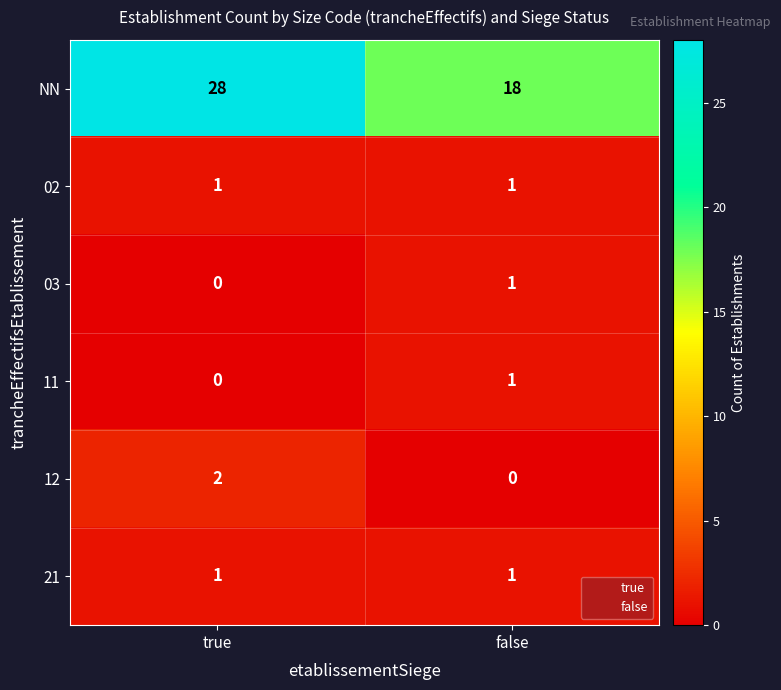

The 11 series shows 0 at true. True or false?

True